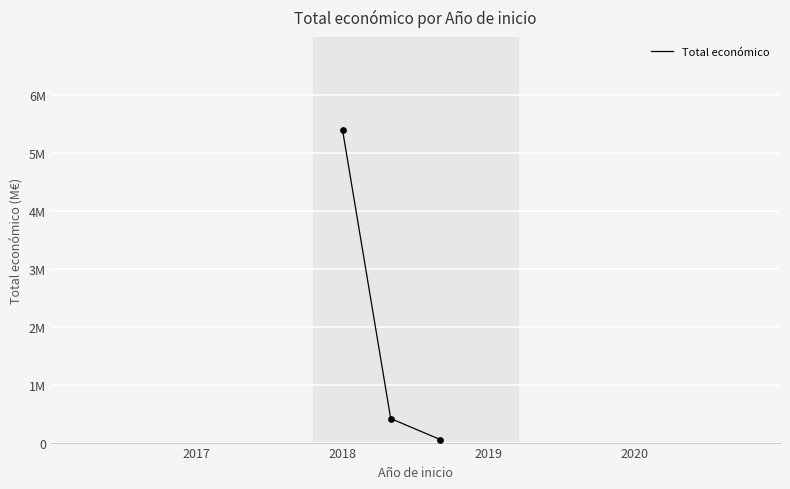

Does the chart have visible grid lines?

Yes